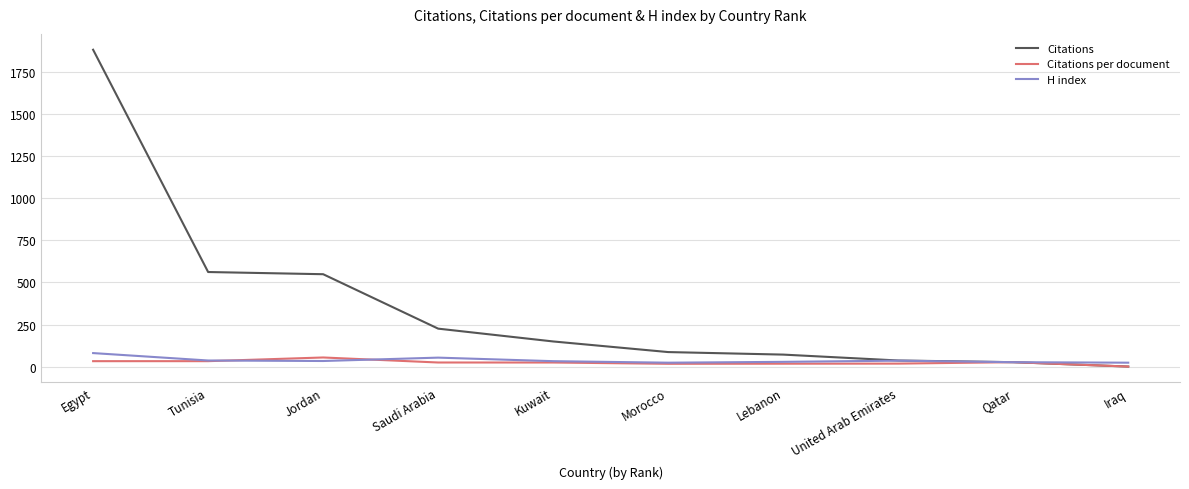

Read the H index value at Kuwait.

33.0